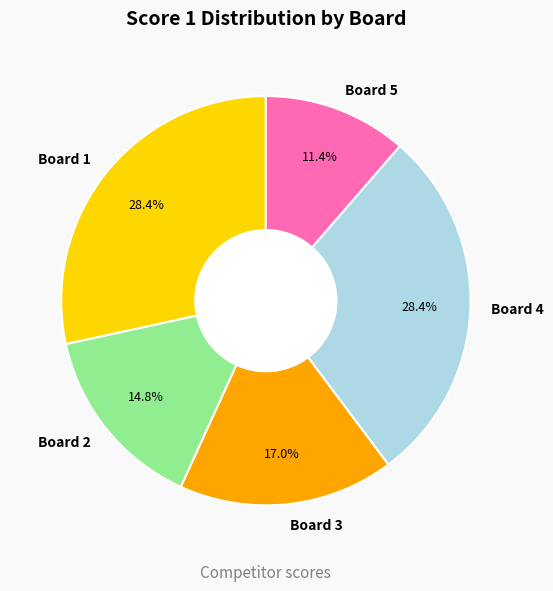

To the nearest percent, what is the combined percentage of Board 2 and Board 4?

43%